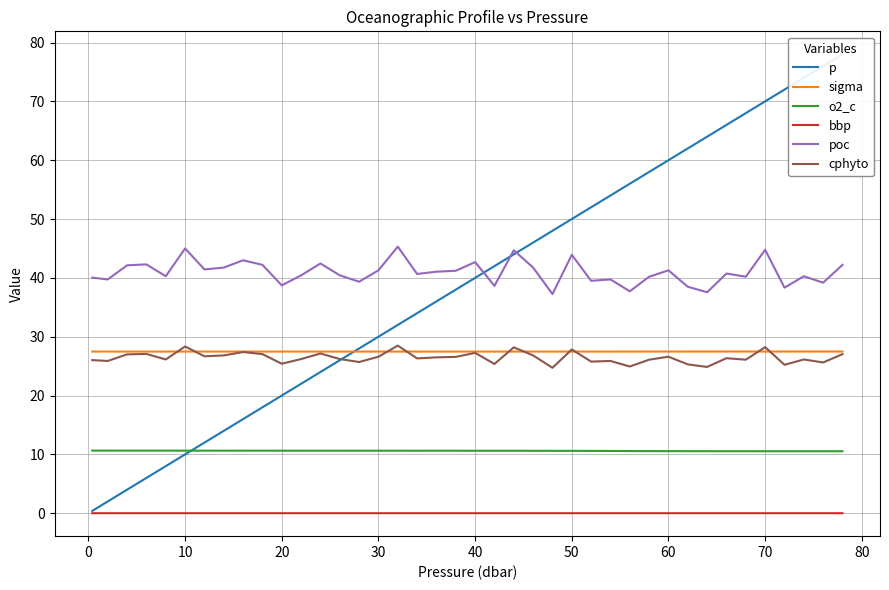

The o2_c series shows 10.6 at 50. True or false?

True